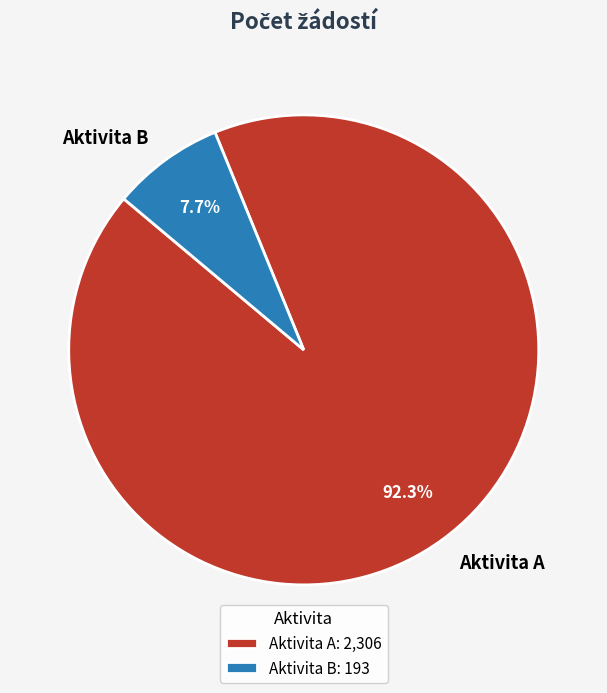

What is the total percentage of Aktivita B and Aktivita A?

100.0%